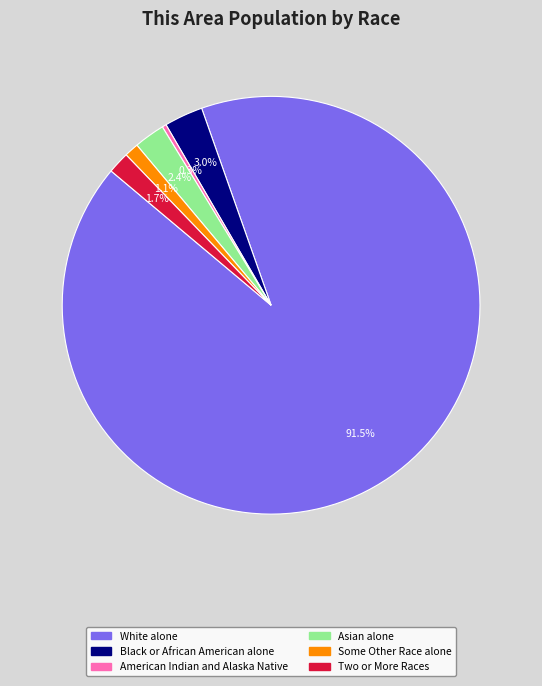

Is there any slice that represents more than half of the pie?

Yes